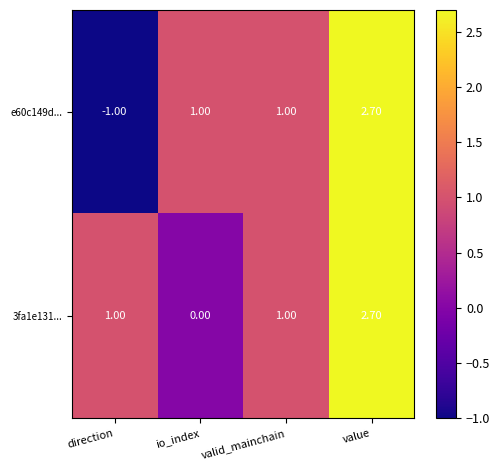

Which category has the highest value in the 3fa1e131... series?

value